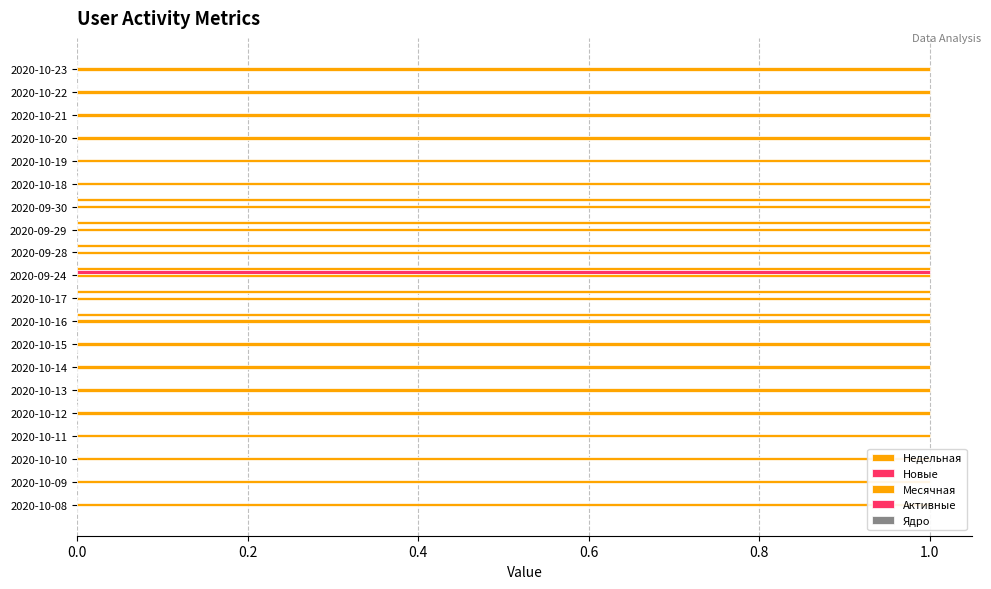

Is it true that Активные equals 0.3 at 10?

False